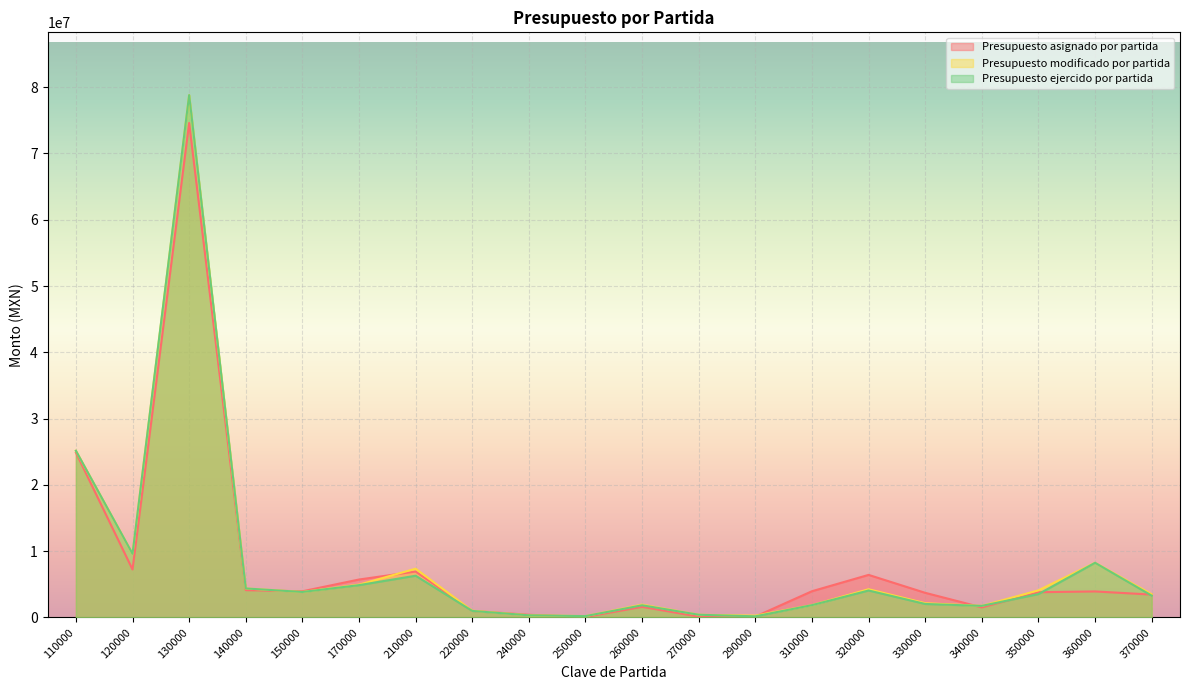

List the series in order of their overall mean, lowest first.

Presupuesto asignado por partida, Presupuesto ejercido por partida, Presupuesto modificado por partida